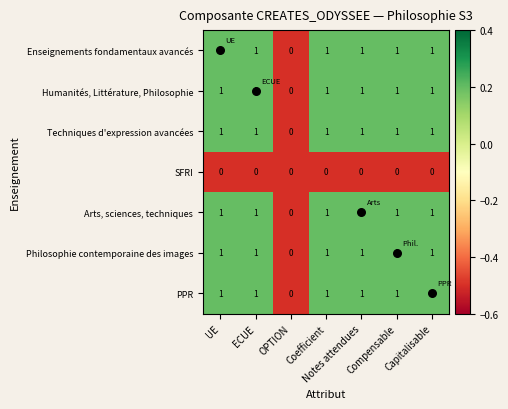

What is the sum of all Techniques d'expression avancées values?

6